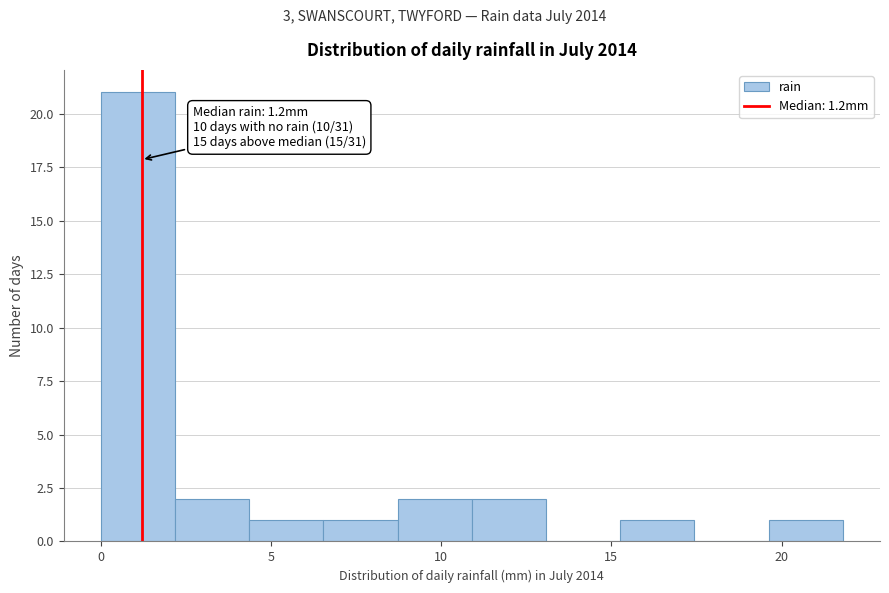

Over which range of the x-axis is the bar tallest?

0.0 to 2.0